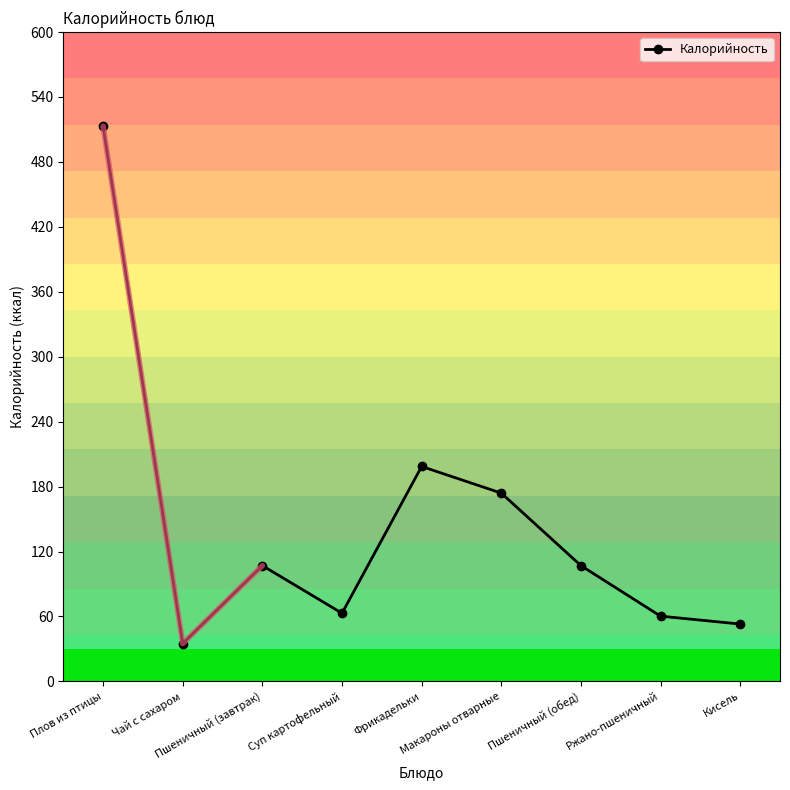

What is the greatest value displayed?

513.0